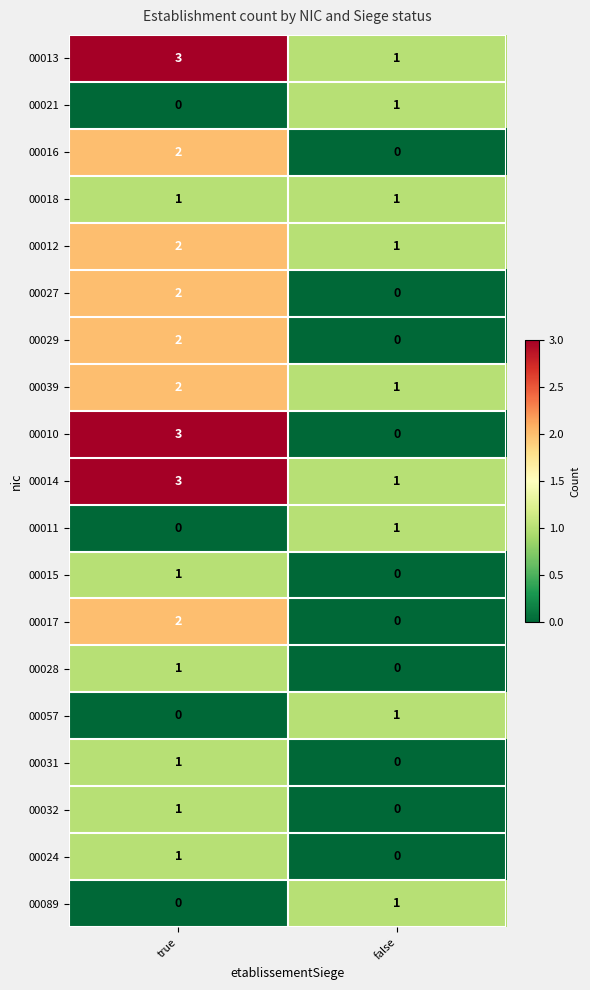

Count the number of categories in the chart.

2